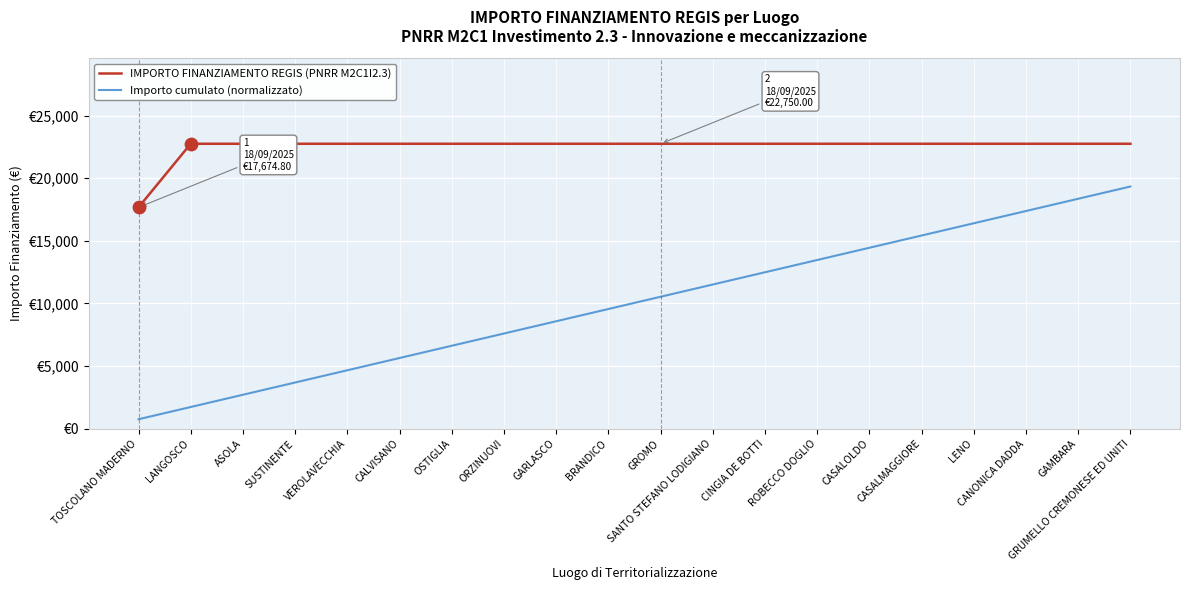

At which category is the sum across all series the highest?

GRUMELLO CREMONESE ED UNITI